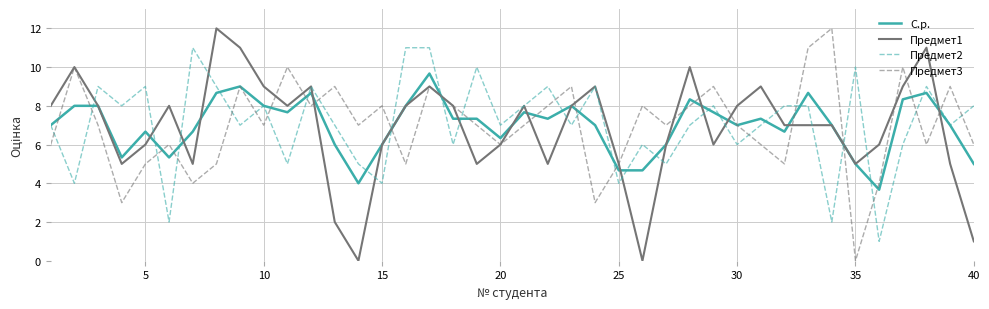

Reading left to right, what are all the values shown in this chart?

С.р.: 7.0	8.0	8.0	5.3	6.7	5.3	6.7	8.7	9.0	8.0	7.7	8.7	6.0	4.0	6.0	8.0	9.7	7.3	7.3	6.3	7.7	7.3	8.0	7.0	4.7	4.7	6.0	8.3	7.7	7.0	7.3	6.7	8.7	7.0	5.0	3.7	8.3	8.7	7.0	5.0
Предмет1: 8.0	10.0	8.0	5.0	6.0	8.0	5.0	12.0	11.0	9.0	8.0	9.0	2.0	0.0	6.0	8.0	9.0	8.0	5.0	6.0	8.0	5.0	8.0	9.0	5.0	0.0	6.0	10.0	6.0	8.0	9.0	7.0	7.0	7.0	5.0	6.0	9.0	11.0	5.0	1.0
Предмет2: 7.0	4.0	9.0	8.0	9.0	2.0	11.0	9.0	7.0	8.0	5.0	9.0	7.0	5.0	4.0	11.0	11.0	6.0	10.0	7.0	8.0	9.0	7.0	9.0	4.0	6.0	5.0	7.0	8.0	6.0	7.0	8.0	8.0	2.0	10.0	1.0	6.0	9.0	7.0	8.0
Предмет3: 6.0	10.0	7.0	3.0	5.0	6.0	4.0	5.0	9.0	7.0	10.0	8.0	9.0	7.0	8.0	5.0	9.0	8.0	7.0	6.0	7.0	8.0	9.0	3.0	5.0	8.0	7.0	8.0	9.0	7.0	6.0	5.0	11.0	12.0	0.0	4.0	10.0	6.0	9.0	6.0